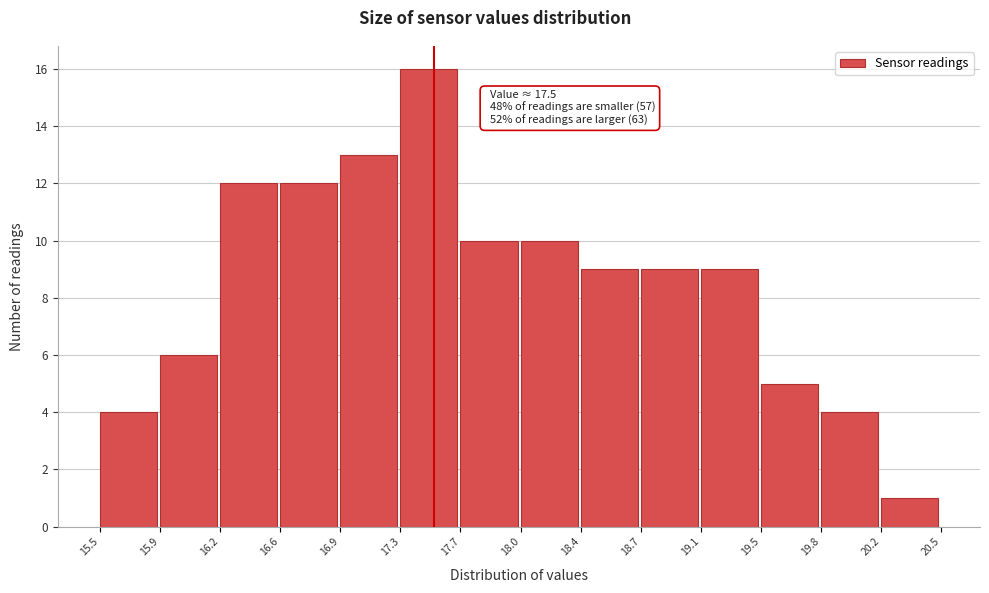

Which range on the x-axis has the tallest bar?

17.3 to 17.7